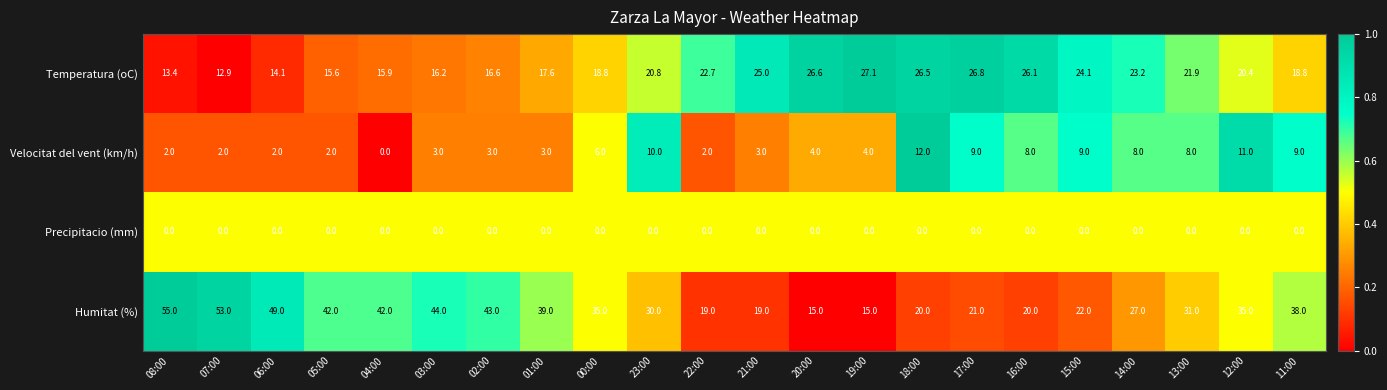

Between 01:00 and 23:00, which series saw the biggest shift?

Humitat (%)